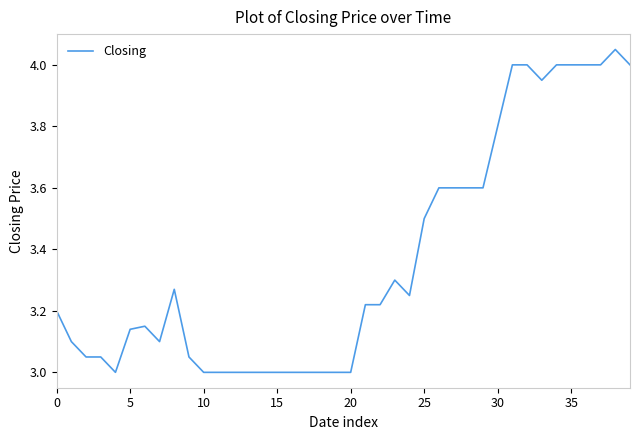

True or false: the data shows 3.0 at 10.

True